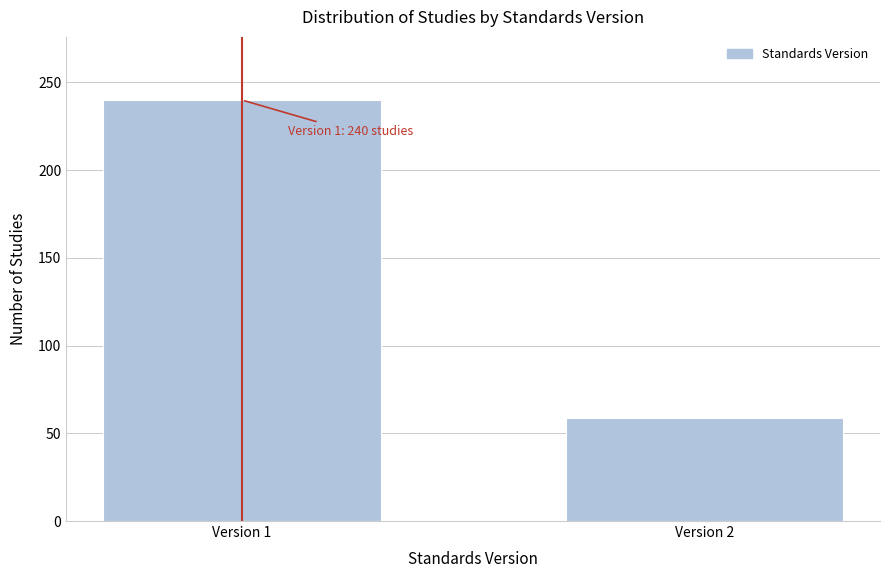

Reading left to right, list all the values displayed in this chart.

Version 1=240	Version 2=59